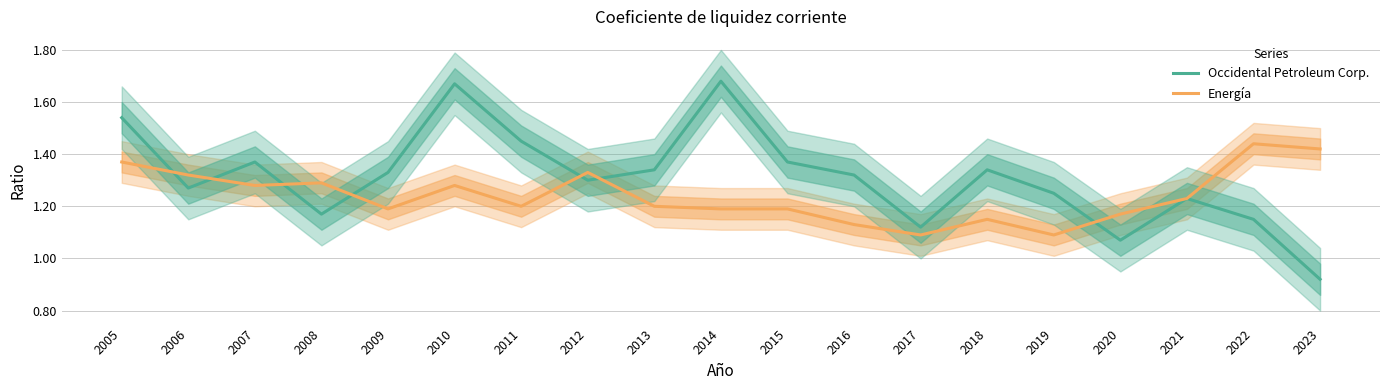

What are all the series names shown in the legend?

Occidental Petroleum Corp., Energía